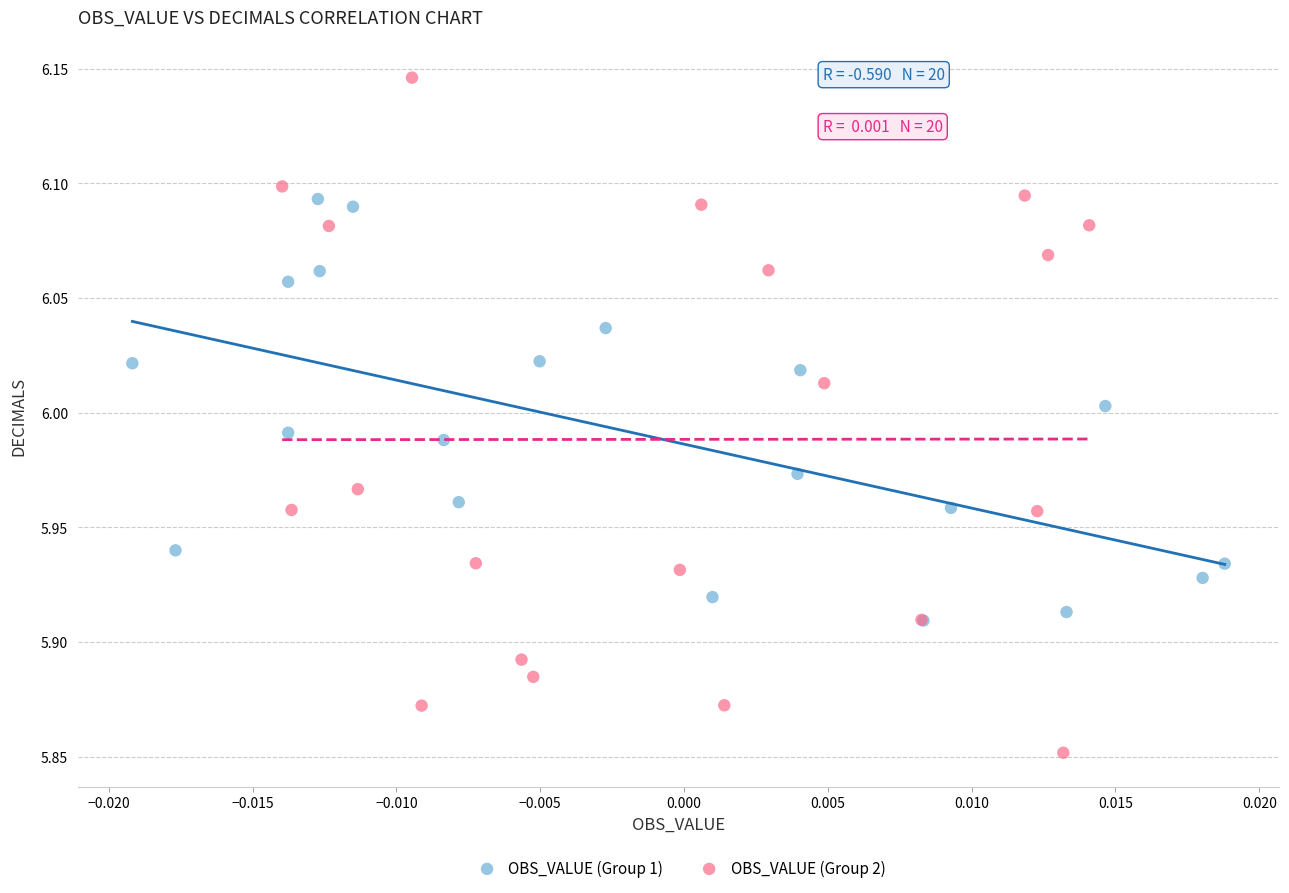

Which series contains the highest Y value?

OBS_VALUE (Group 2)